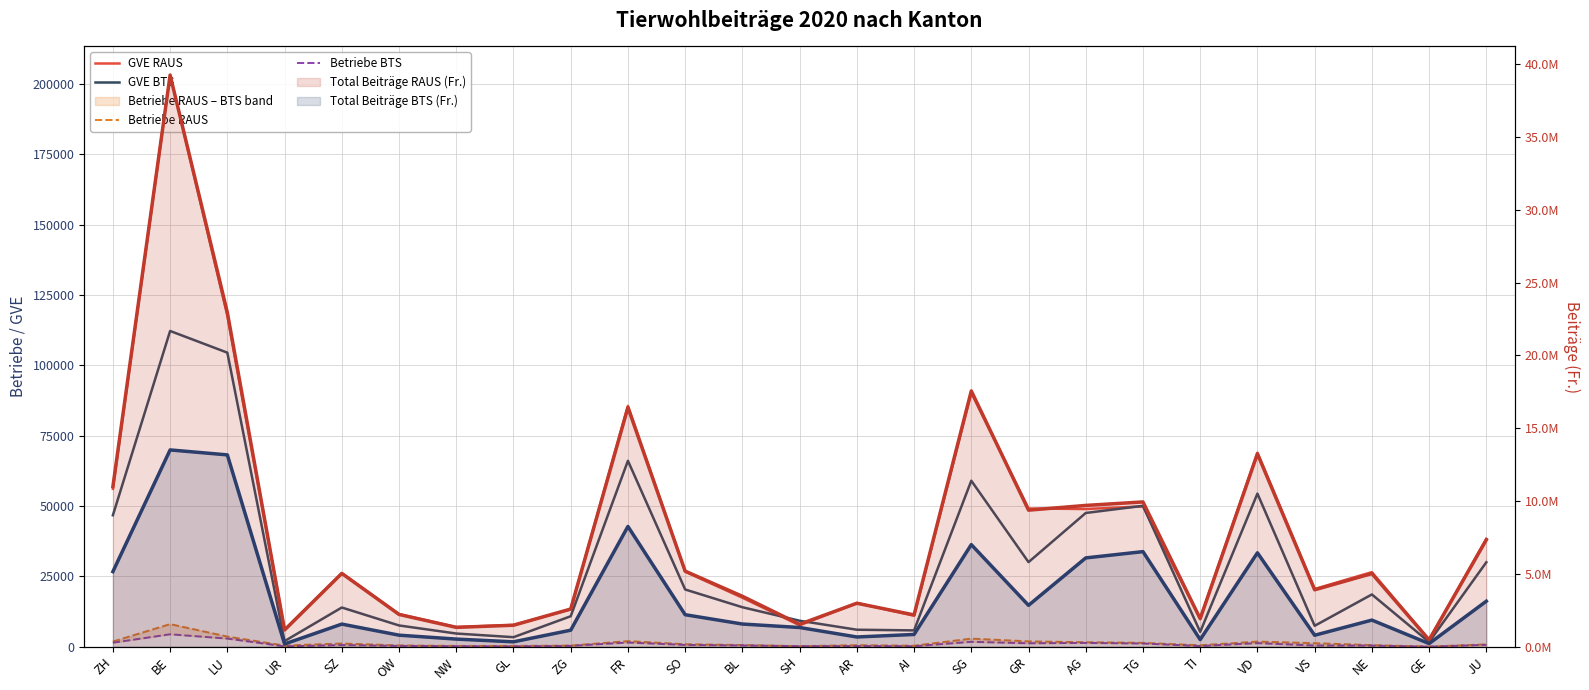

At which label does GVE BTS reach its peak?

BE